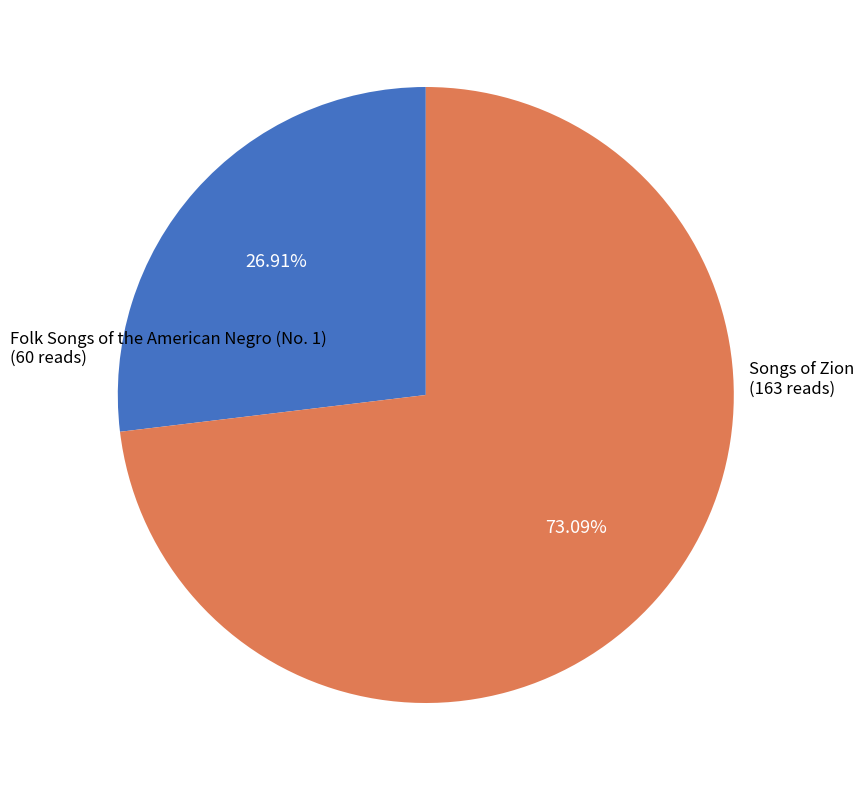

Is it true that Songs of Zion is 68% of the pie?

False